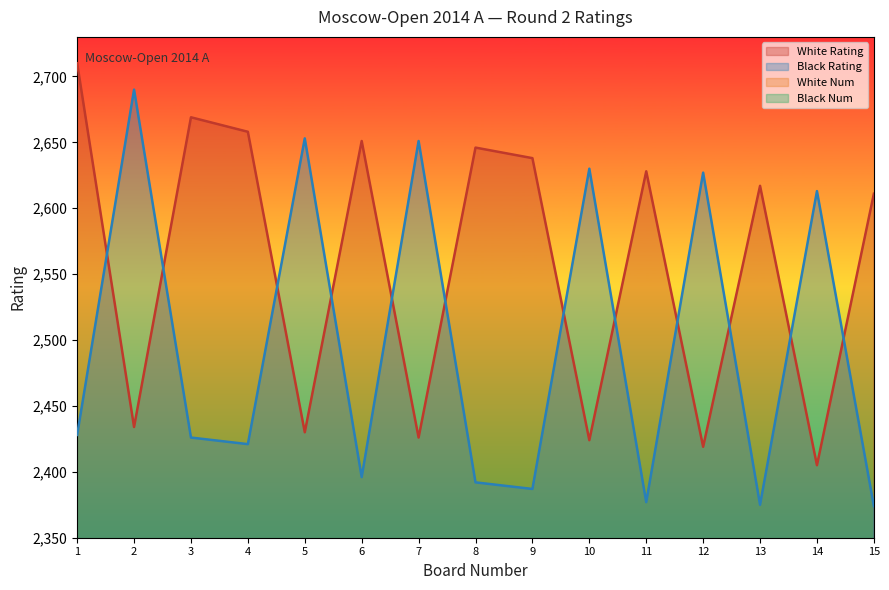

Where is the first local minimum for White Rating?

2